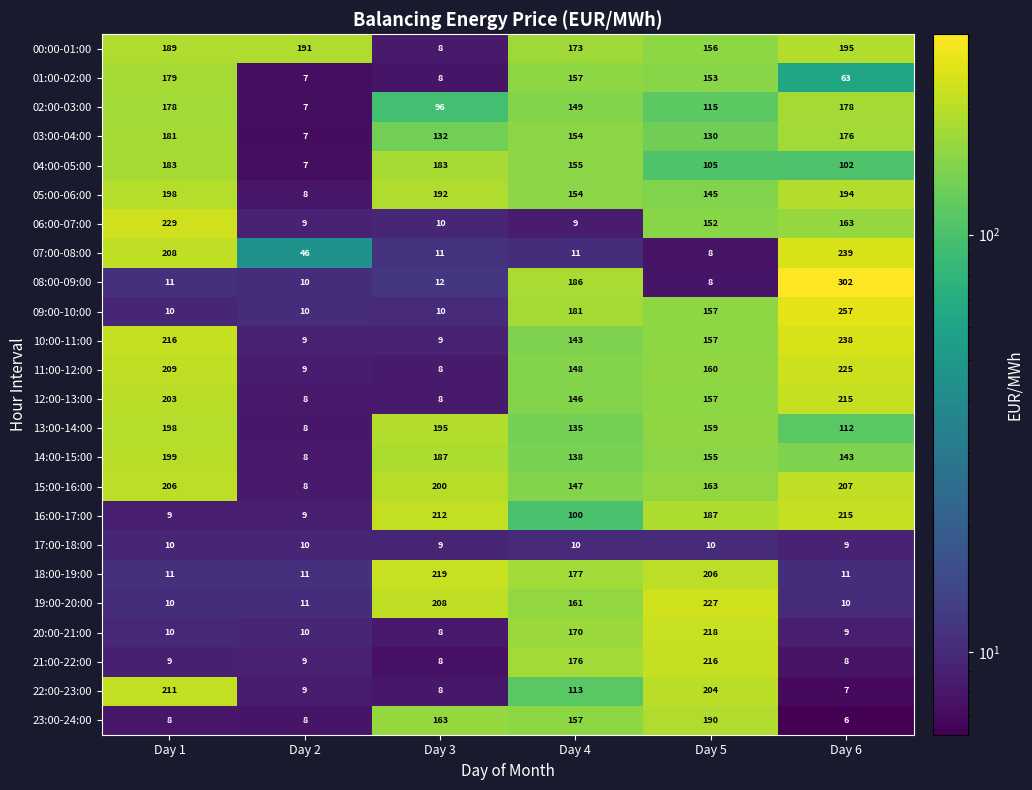

What is the sum of all 09:00-10:00 values?

625